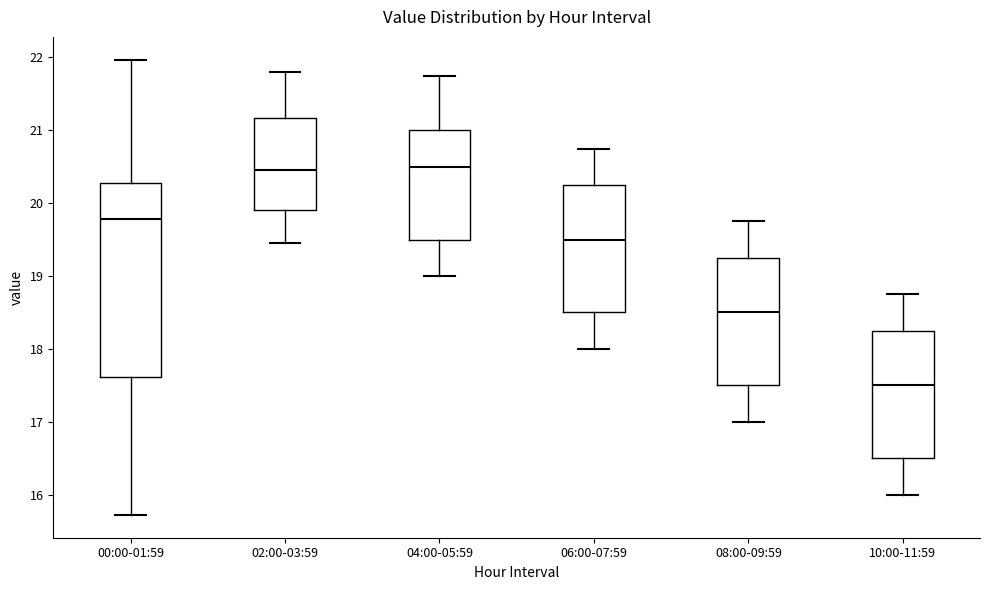

Reading left to right, read every box against the y-axis: the position of its median line, the range the box covers, and the ends of its whiskers. The values are not printed on the chart, so give them approximately, as read against the axis.

00:00-01:59: median 19.8, box 17.6 to 20.3, whiskers 15.7 to 22.0
02:00-03:59: median 20.5, box 19.9 to 21.2, whiskers 19.5 to 21.8
04:00-05:59: median 20.5, box 19.5 to 21.0, whiskers 19.0 to 21.8
06:00-07:59: median 19.5, box 18.5 to 20.3, whiskers 18.0 to 20.8
08:00-09:59: median 18.5, box 17.5 to 19.3, whiskers 17.0 to 19.8
10:00-11:59: median 17.5, box 16.5 to 18.3, whiskers 16.0 to 18.8